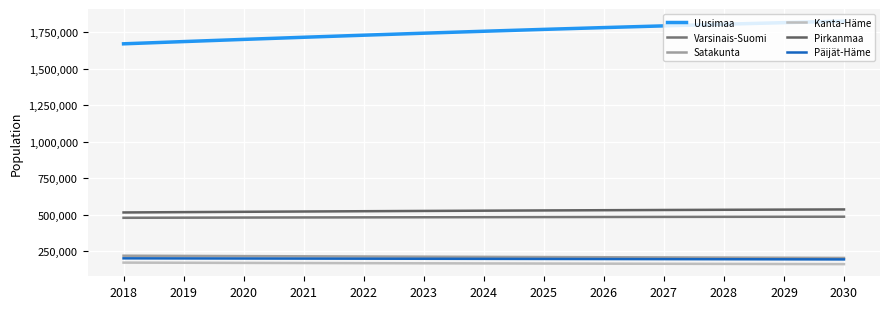

At which label is Varsinais-Suomi closest to 482298?

2023